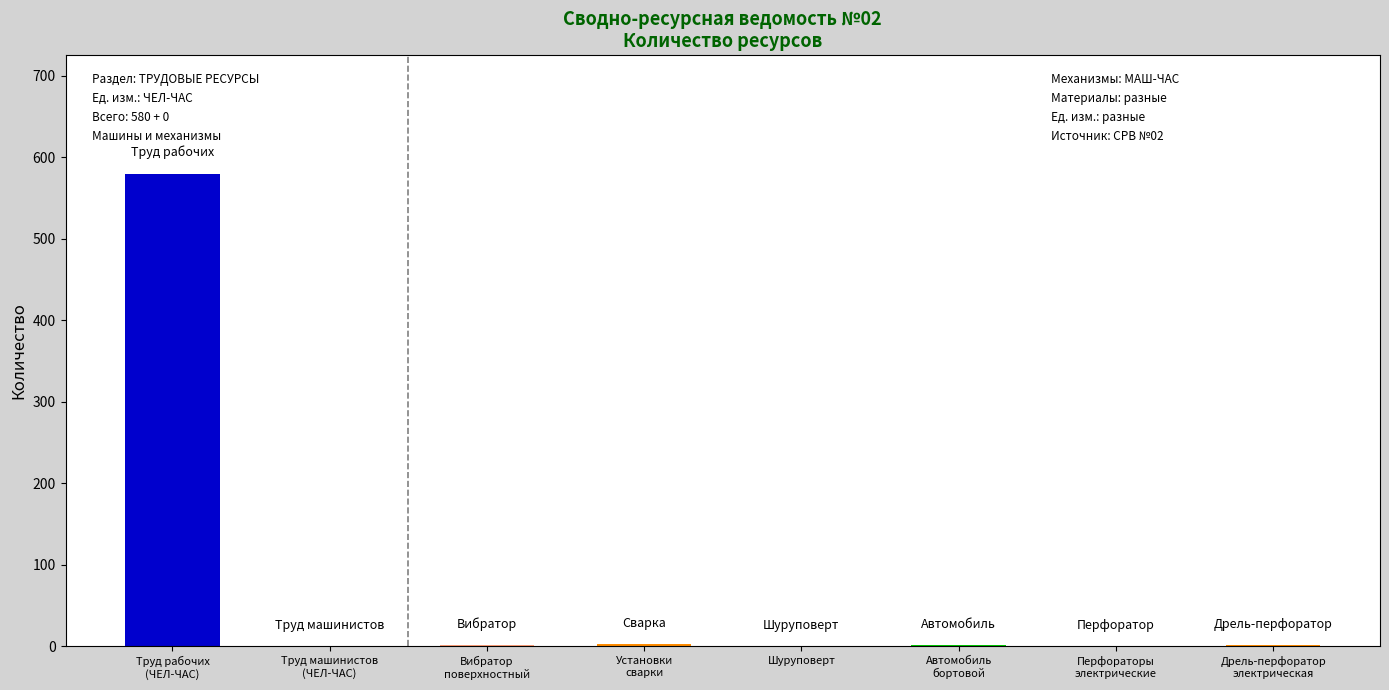

Where is the data nearest to the value 290?

УСТАНОВКИ ДЛЯ РУЧНОЙ ДУГОВОЙ СВАРКИ